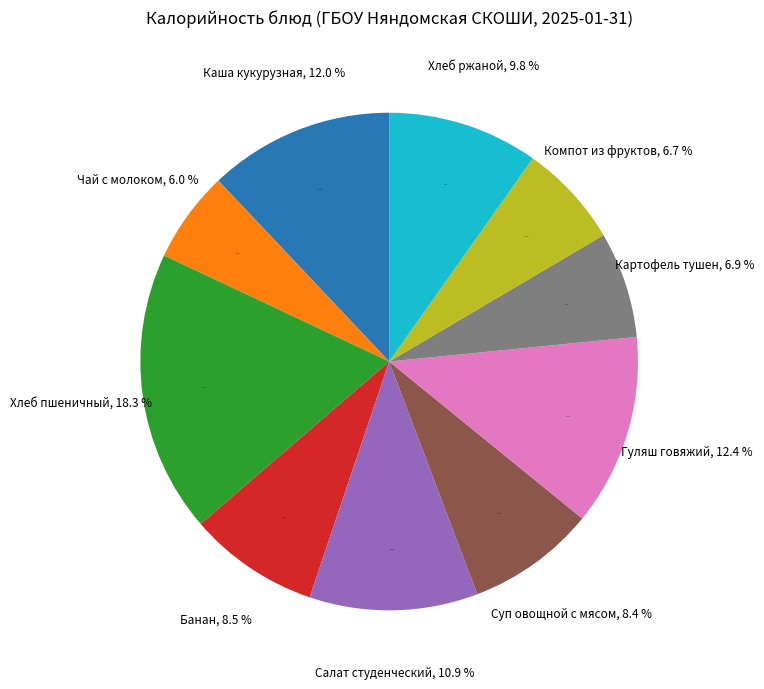

To the nearest percent, what percentage of the pie is Суп овощной с мясом?

8%